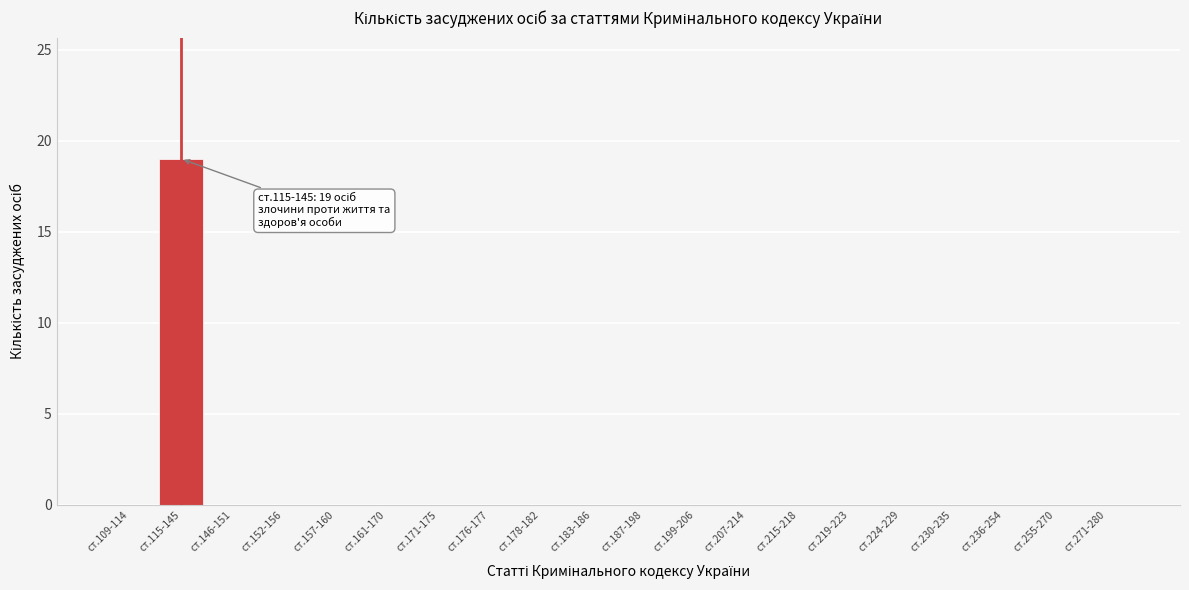

Reading left to right, transcribe all the data shown in this chart.

ст.109-114=0	ст.115-145=19	ст.146-151=0	ст.152-156=0	ст.157-160=0	ст.161-170=0	ст.171-175=0	ст.176-177=0	ст.178-182=0	ст.183-186=0	ст.187-198=0	ст.199-206=0	ст.207-214=0	ст.215-218=0	ст.219-223=0	ст.224-229=0	ст.230-235=0	ст.236-254=0	ст.255-270=0	ст.271-280=0